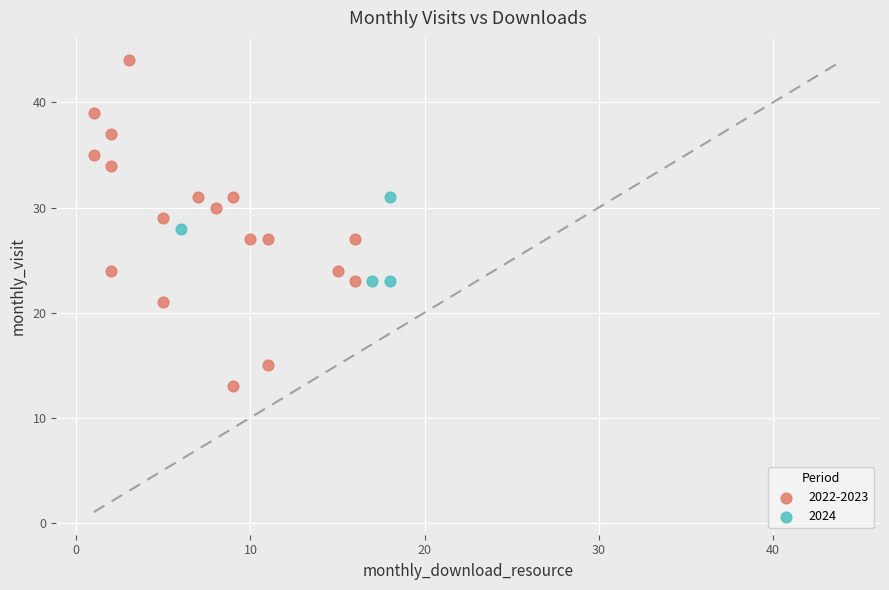

Which series reaches the maximum Y coordinate?

2022-2023